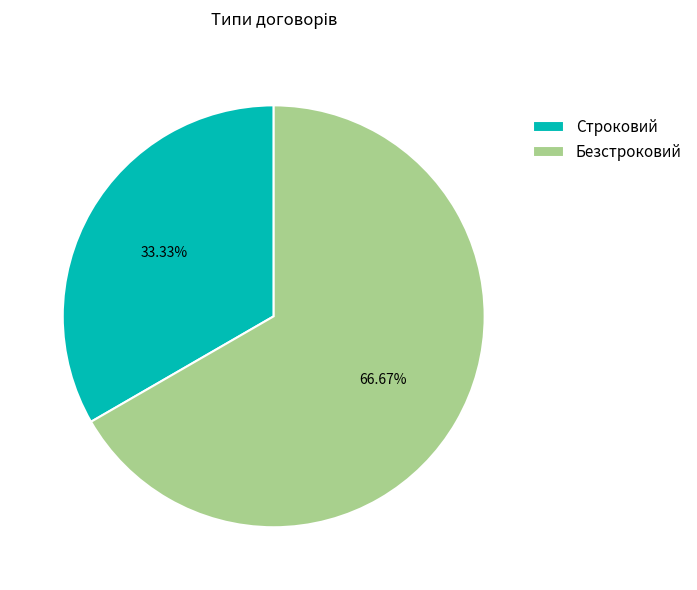

To the nearest percent, what percentage of the pie is Безстроковий?

67%